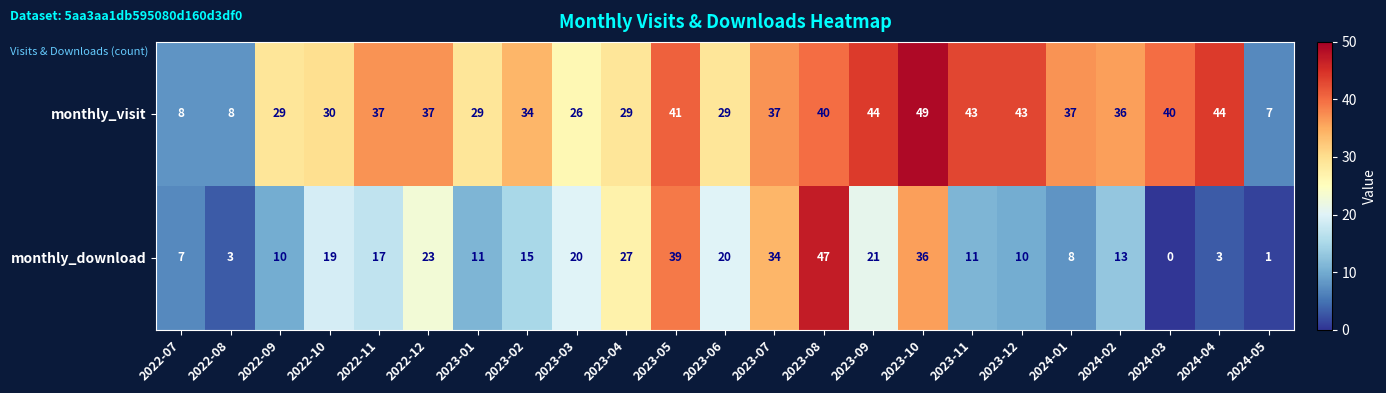

Where is monthly_download nearest to the value 23?

2022-12